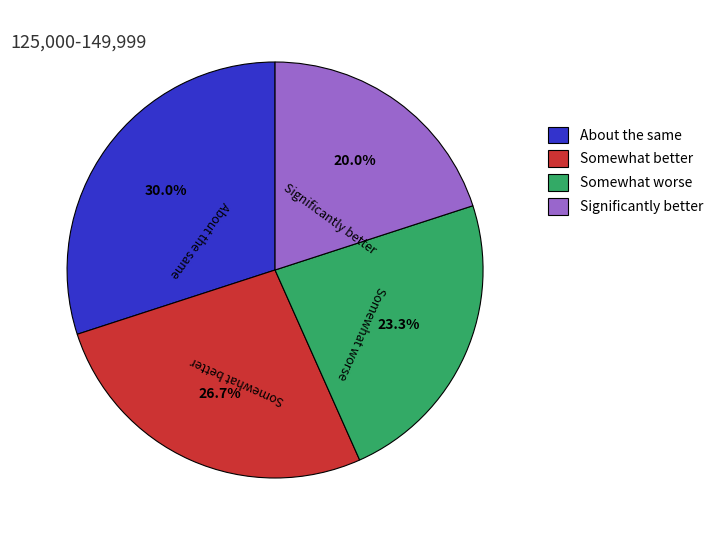

How much of the chart is everything except Somewhat worse?

76.7%